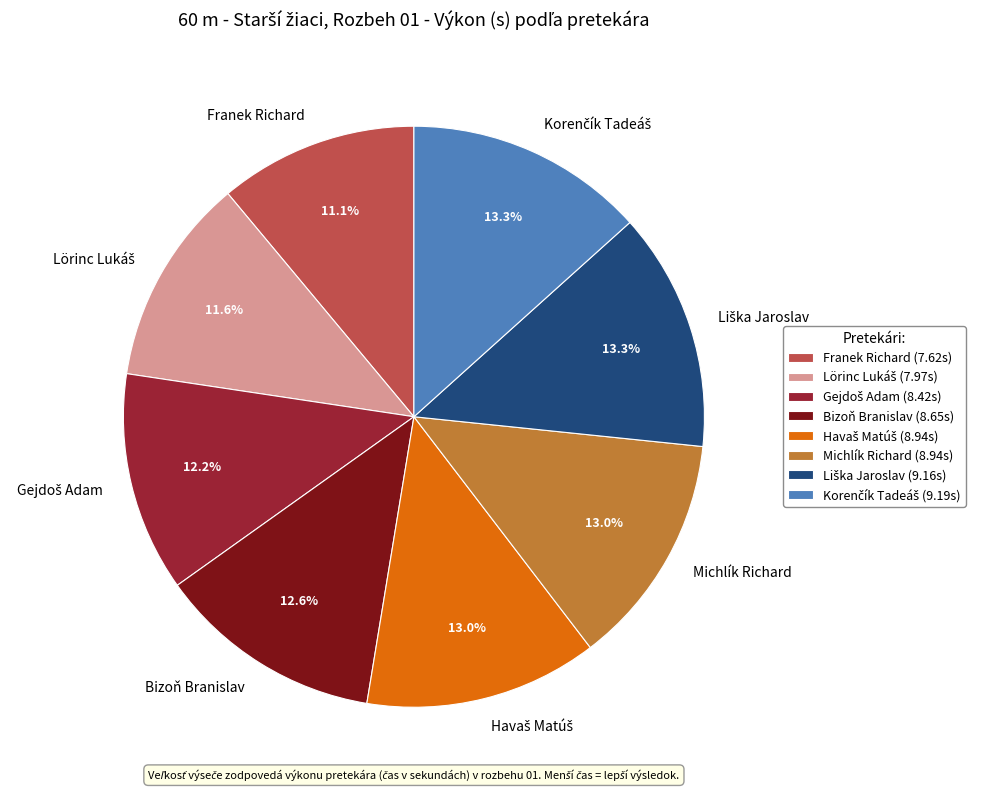

Is Franek Richard the majority of the pie?

No